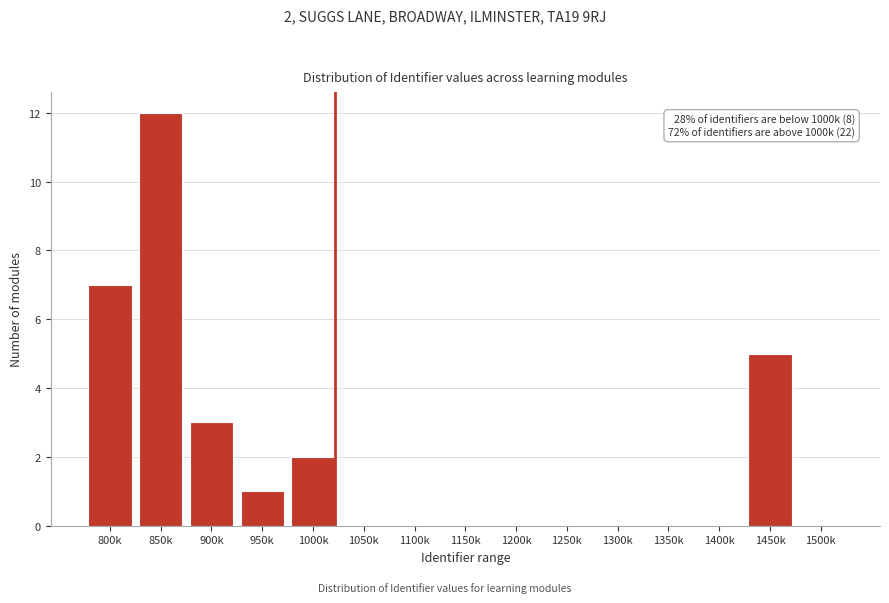

Reading left to right, what are all the values shown in this chart?

800k=7	850k=12	900k=3	950k=1	1000k=2	1050k=0	1100k=0	1150k=0	1200k=0	1250k=0	1300k=0	1350k=0	1400k=0	1450k=5	1500k=0